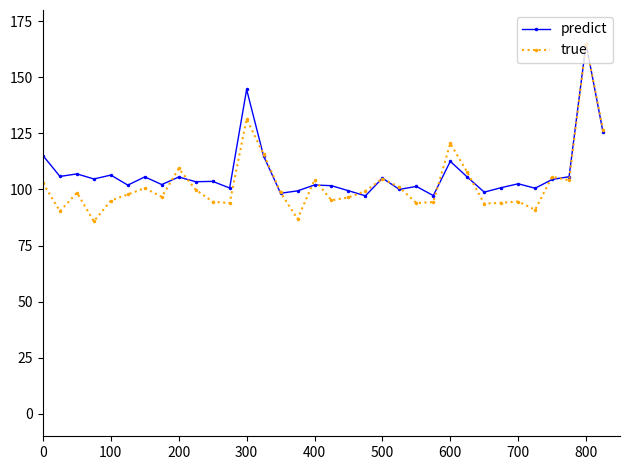

Count the number of categories in the chart.

34